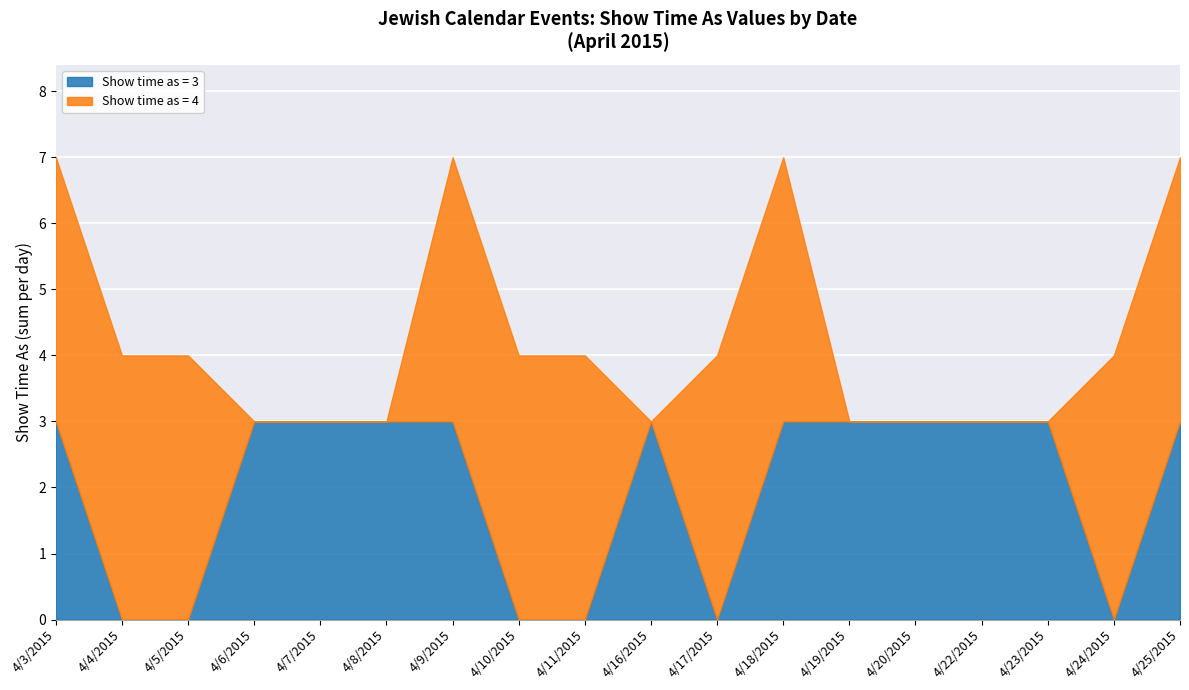

True or false: Show time as = 4 has a value of 2 at 4/23/2015.

False